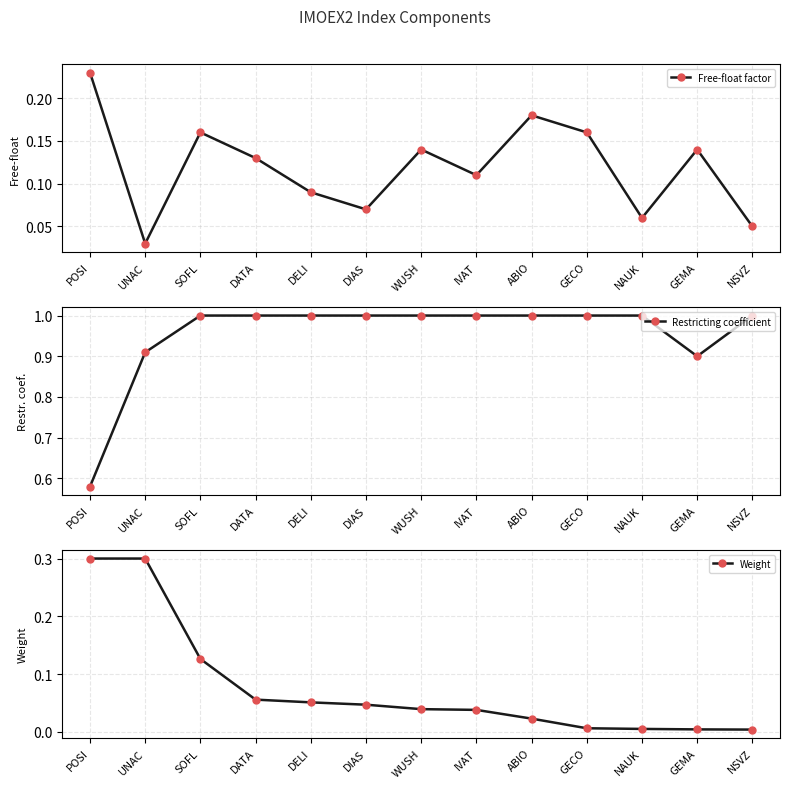

What position from the left is DELI?

5